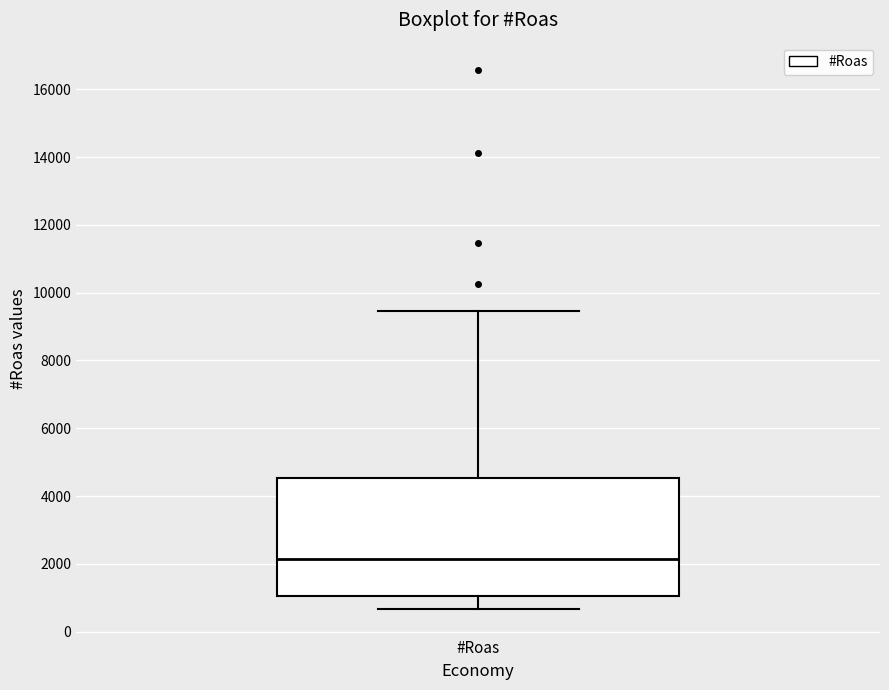

Read this box plot against the y-axis: the position of the median line, the range covered by the box, and the ends of both whiskers. The values are not printed on the chart, so give them approximately, as read against the axis.

median 2200, box 1000 to 4600, whiskers 600 to 9400